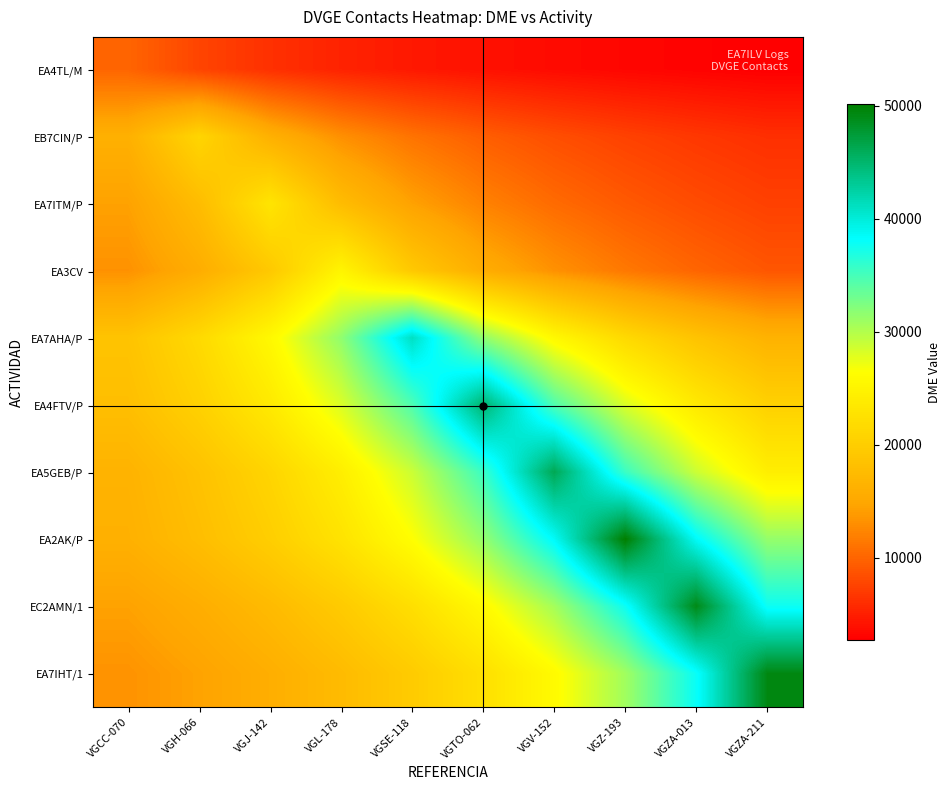

What is the minimum value shown in the chart?

2711.4